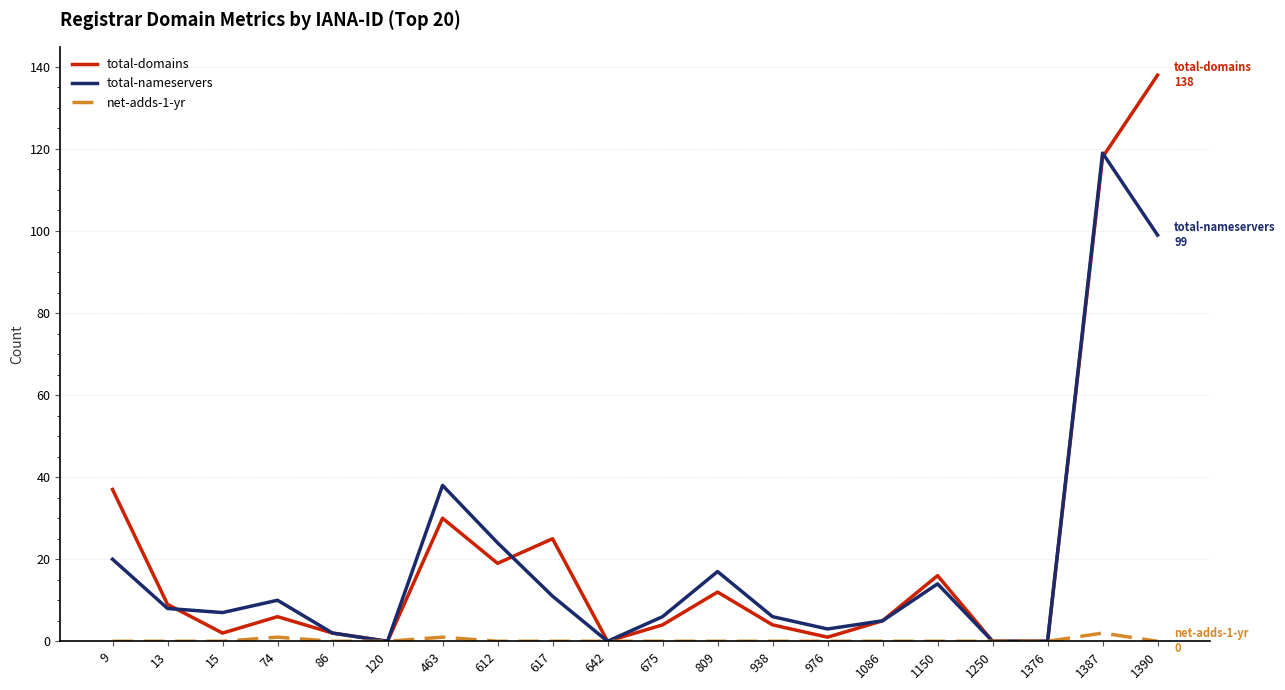

Rank the series by their maximum value, from lowest to highest.

net-adds-1-yr, total-nameservers, total-domains